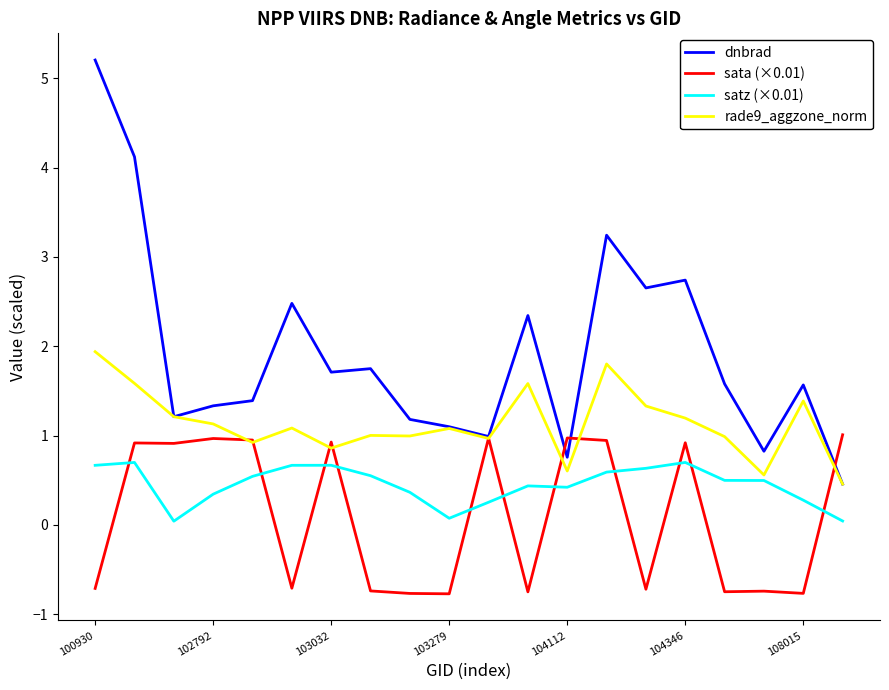

Which series has the largest range (max minus min)?

dnbrad